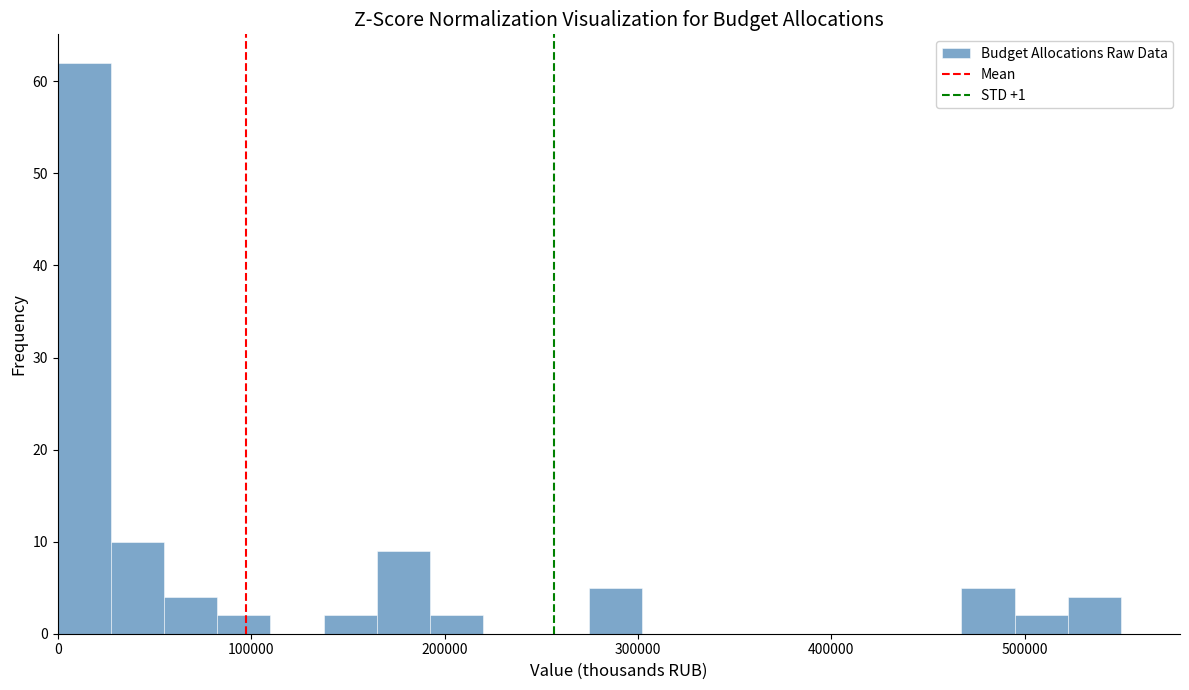

Around what value on the x-axis is the tallest bar? Give the approximate position of its centre, as read against the axis.

10000